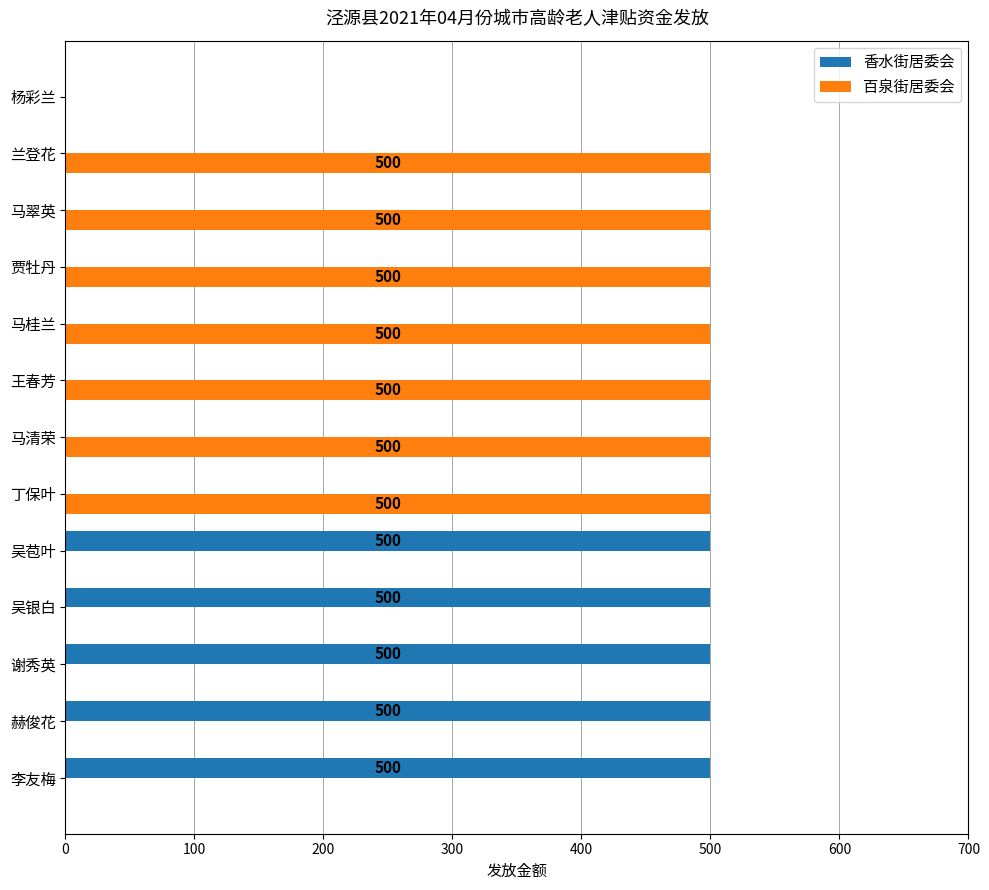

What is the maximum value for 香水街居委会?

500